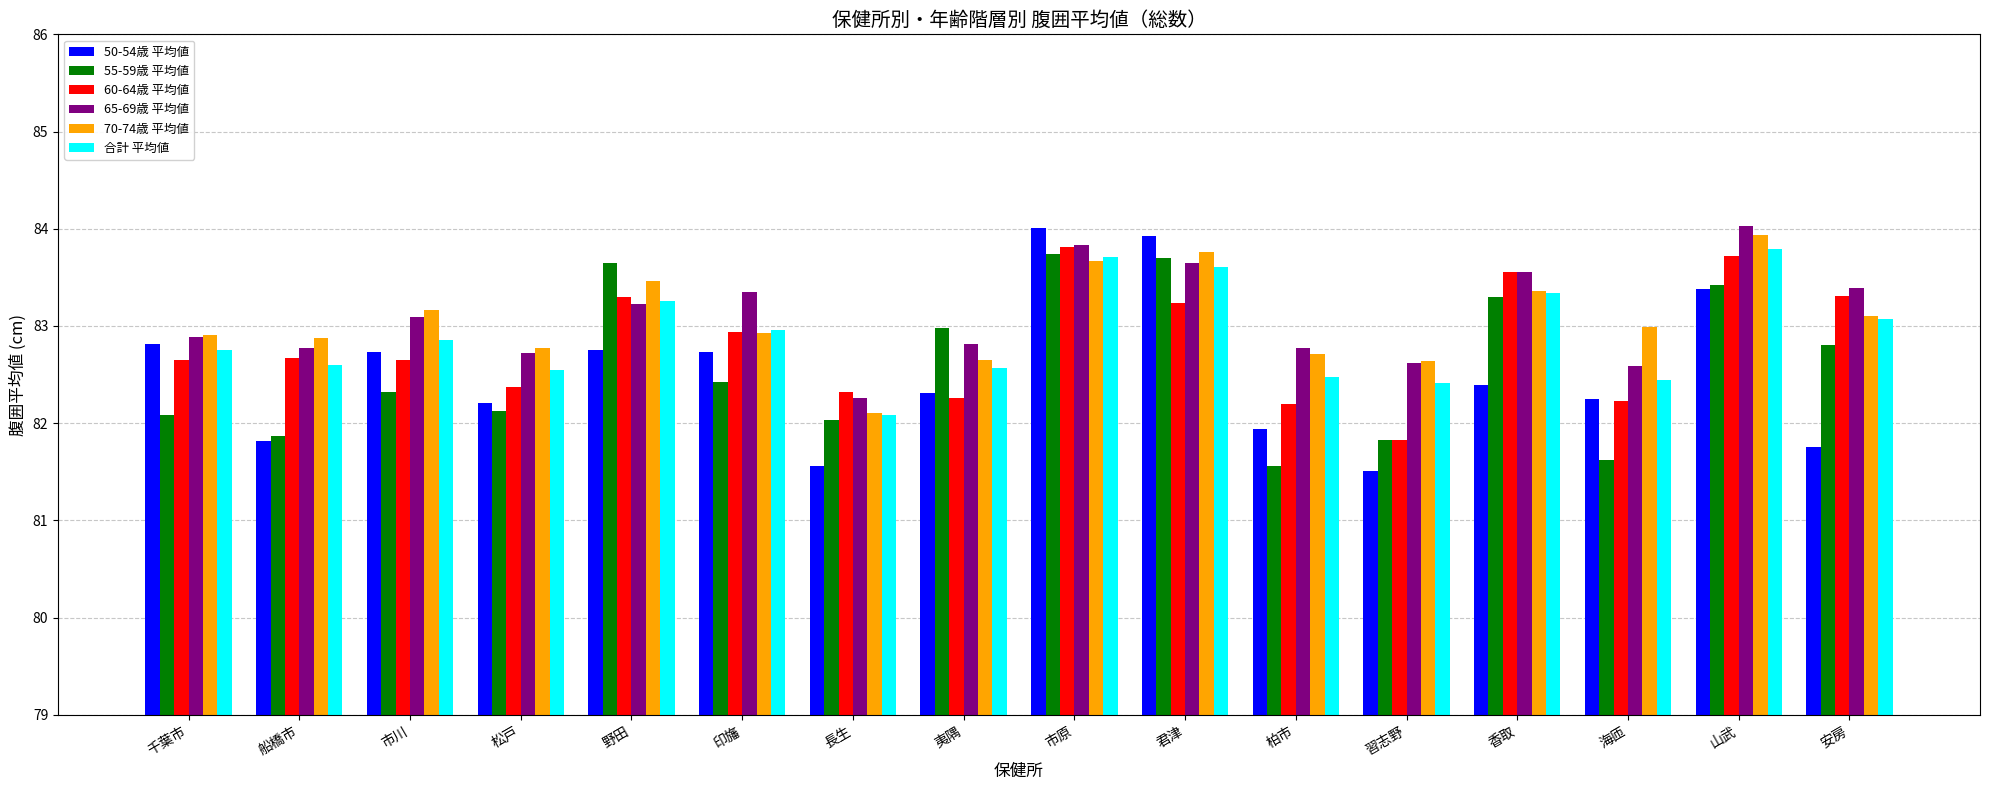

What value does the 50-54歳 平均値 series have at 香取?

82.4